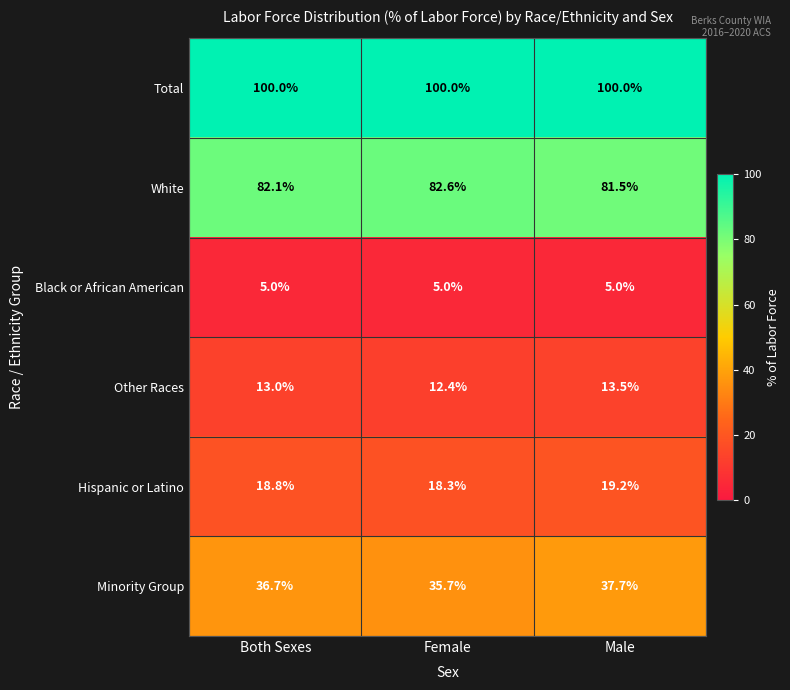

At how many categories does at least one series exceed 50?

3